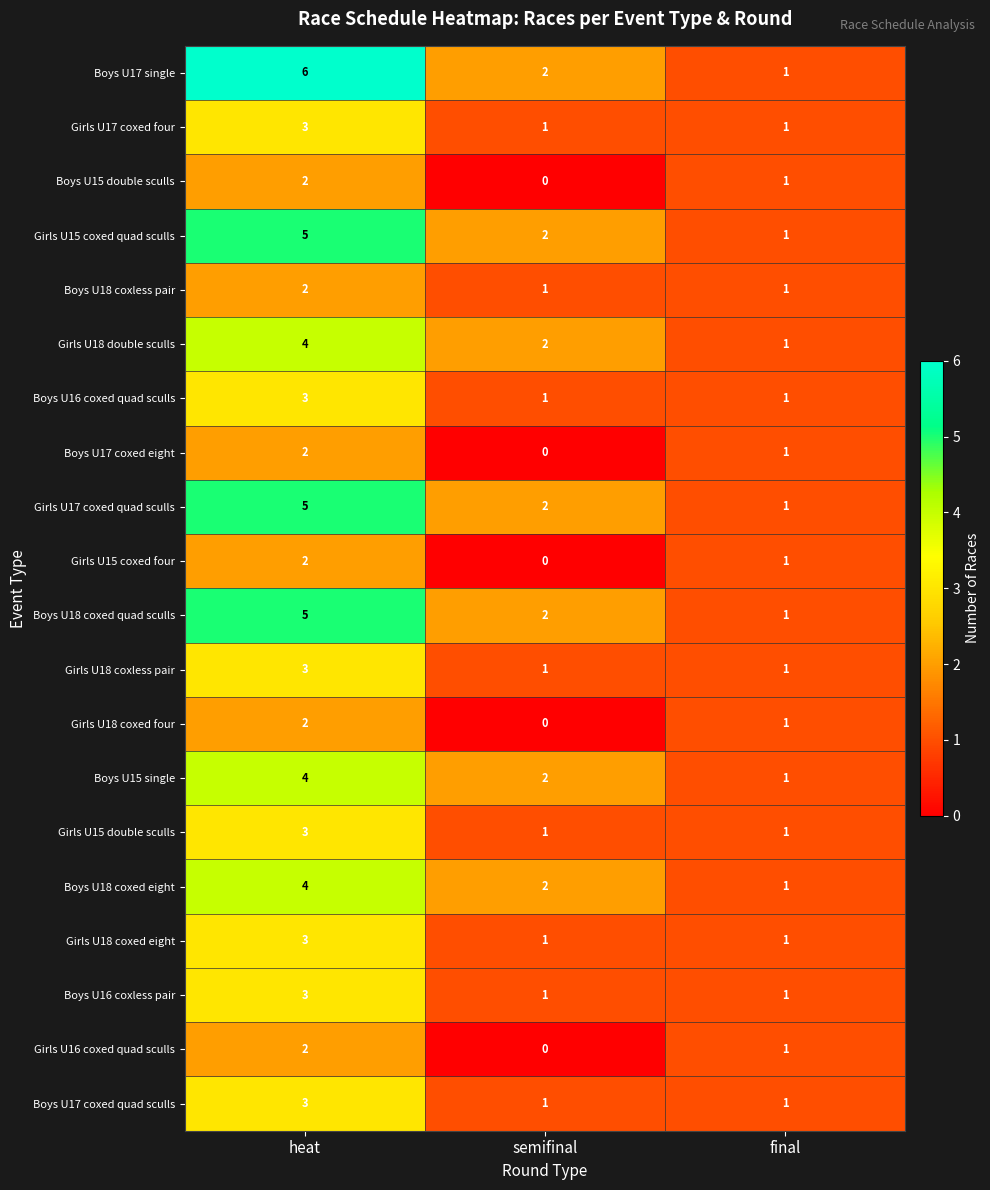

Where is Girls U17 coxed quad sculls nearest to the value 3?

semifinal